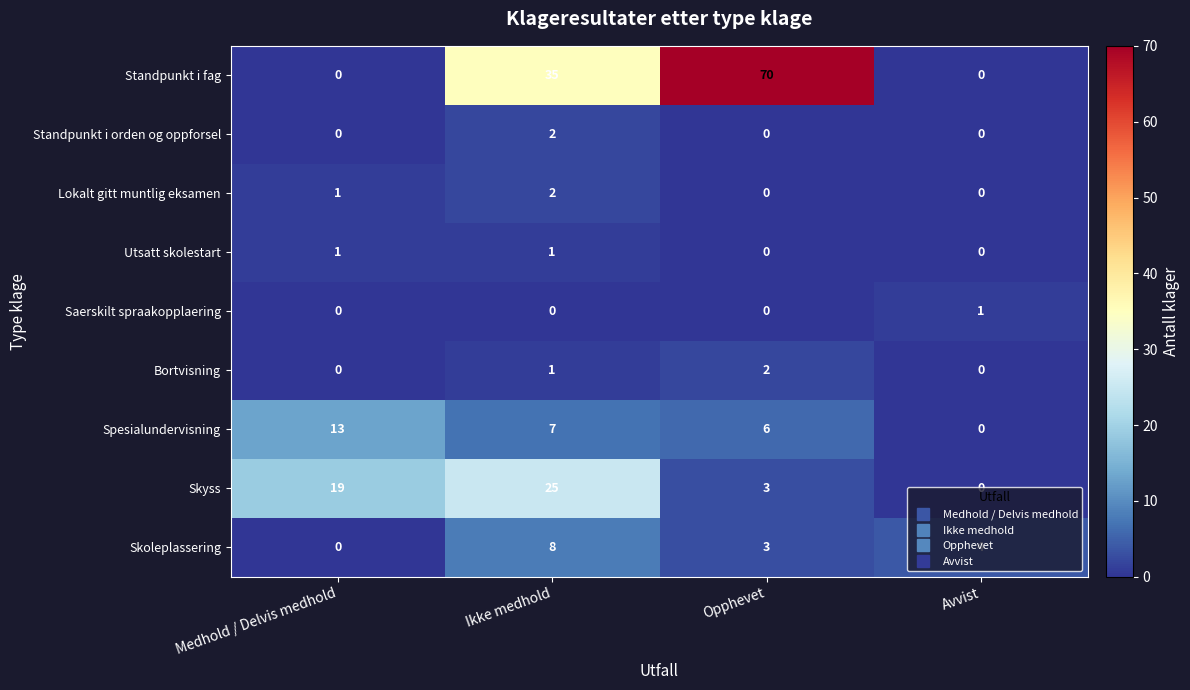

How many data points does each series have?

4